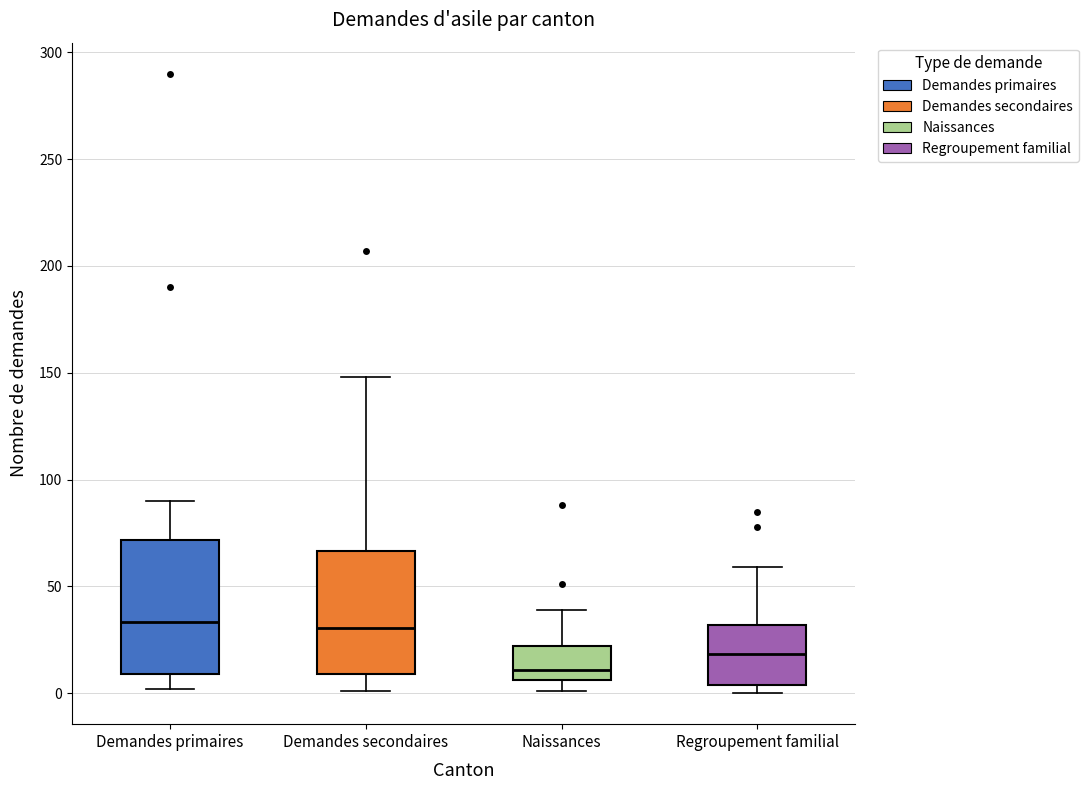

Where does the median line of the box for Regroupement familial sit on the y-axis? The values are not printed on the chart, so give them approximately, as read against the axis.

20